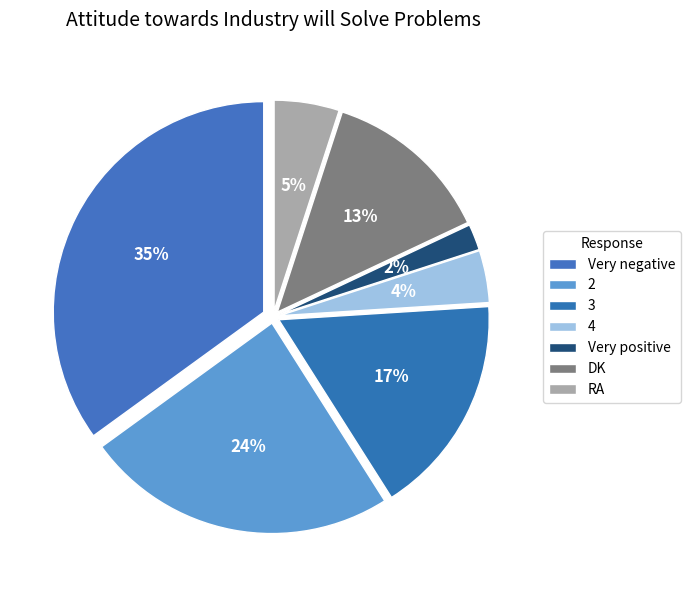

How many segments does this pie chart have?

7